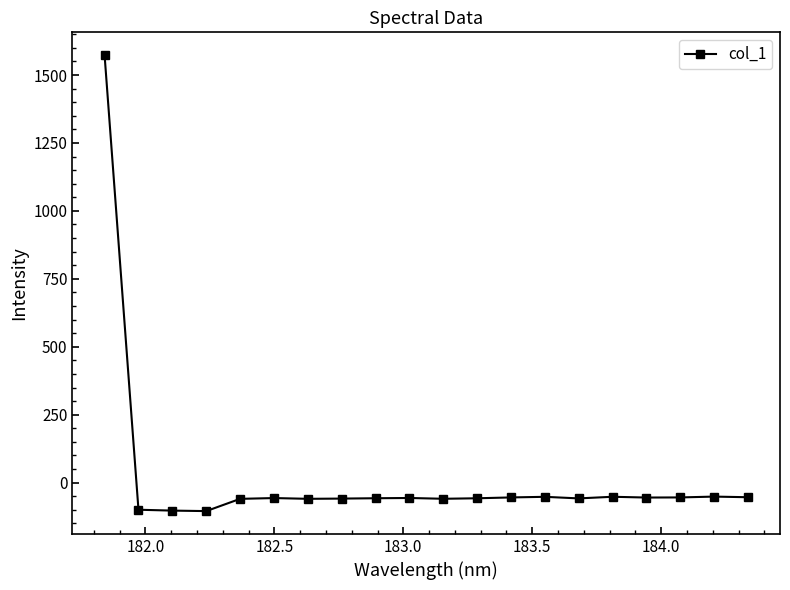

What is the maximum value shown in the chart?

1573.4